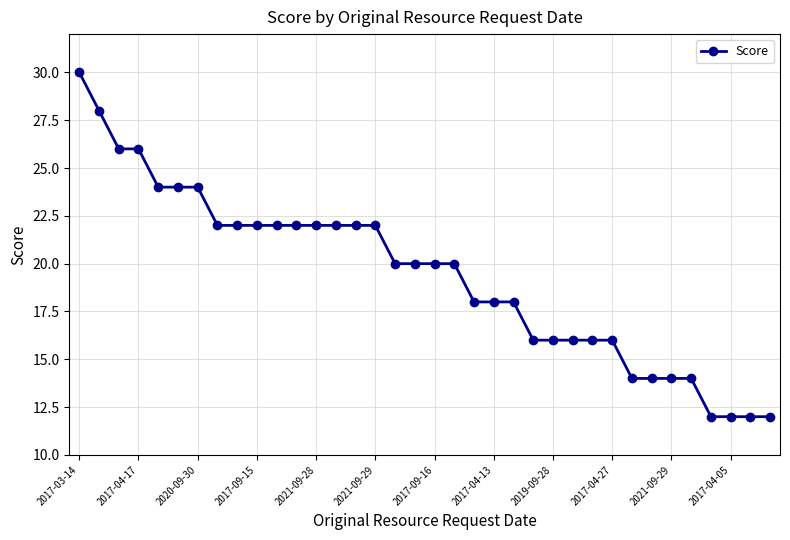

What is the greatest value displayed?

30